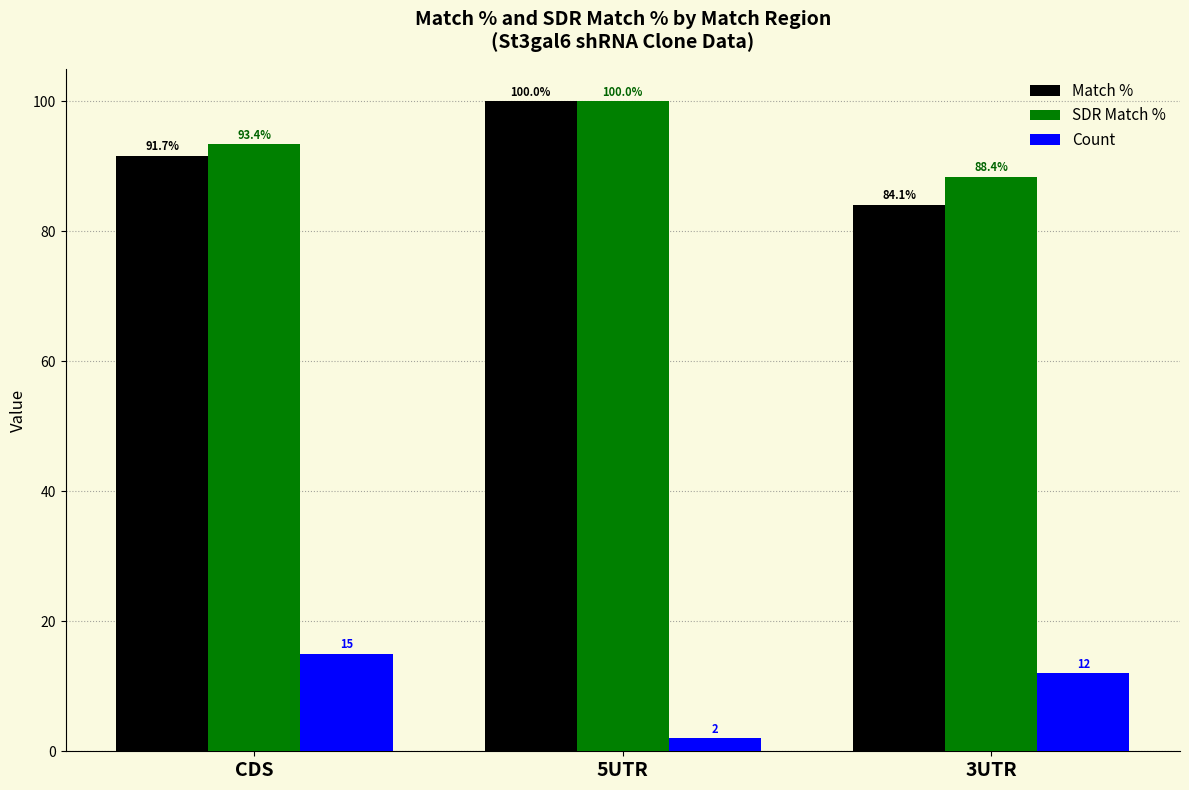

What is the sum of all Count values?

29.0